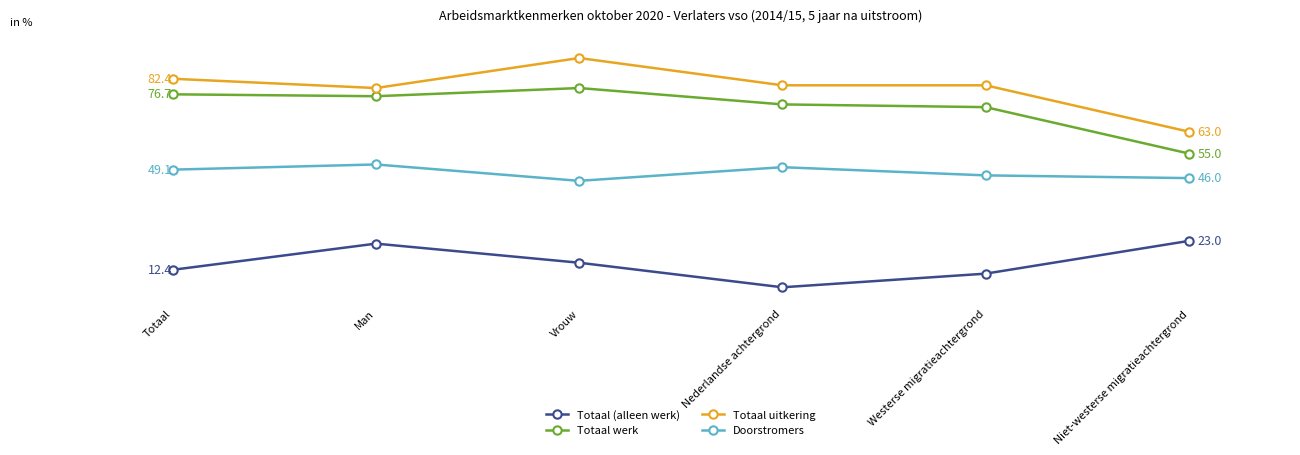

True or false: Doorstromers has more than 1 interior local peaks.

True